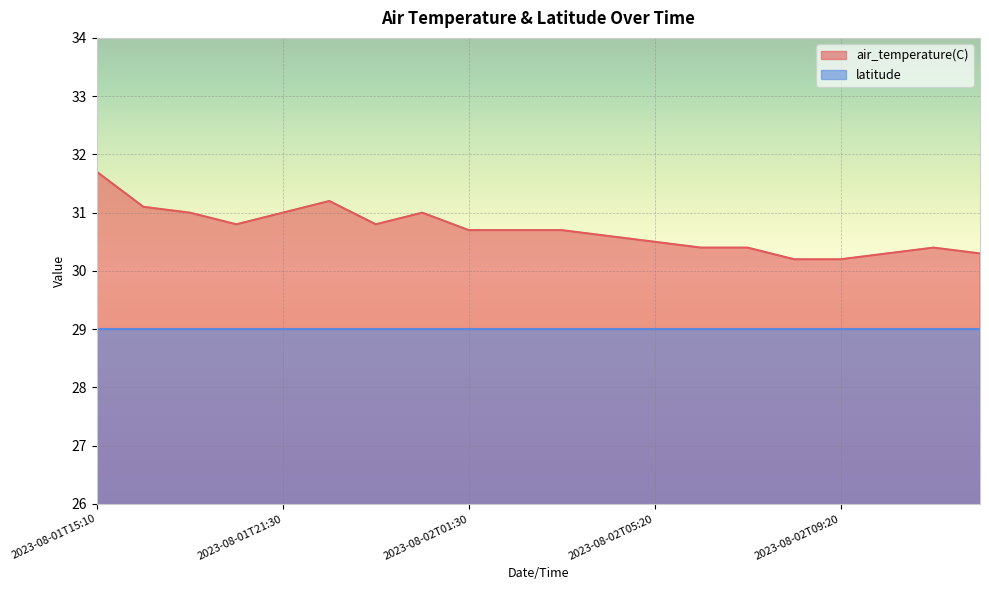

What is the sum of the values at 2023-08-02T03:30 and 2023-08-02T06:30?

61.1